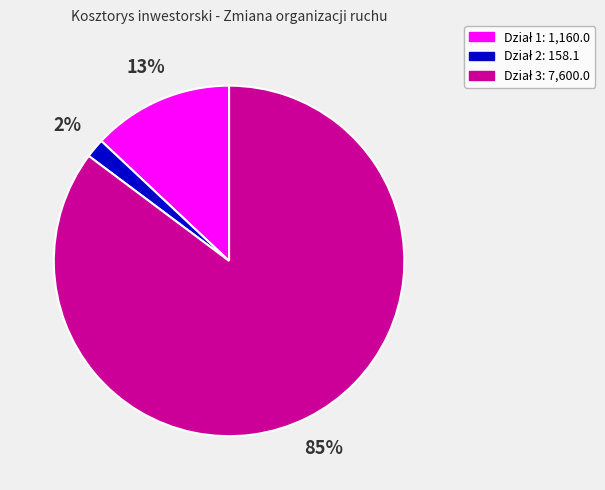

Is there a majority slice in this chart?

Yes